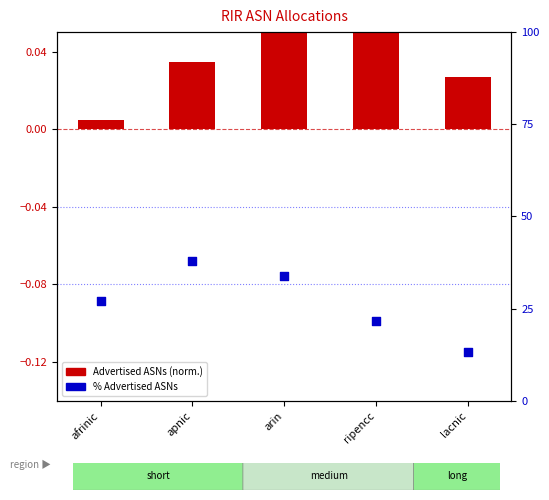

Which series reaches the maximum Y coordinate?

% Advertised ASNs